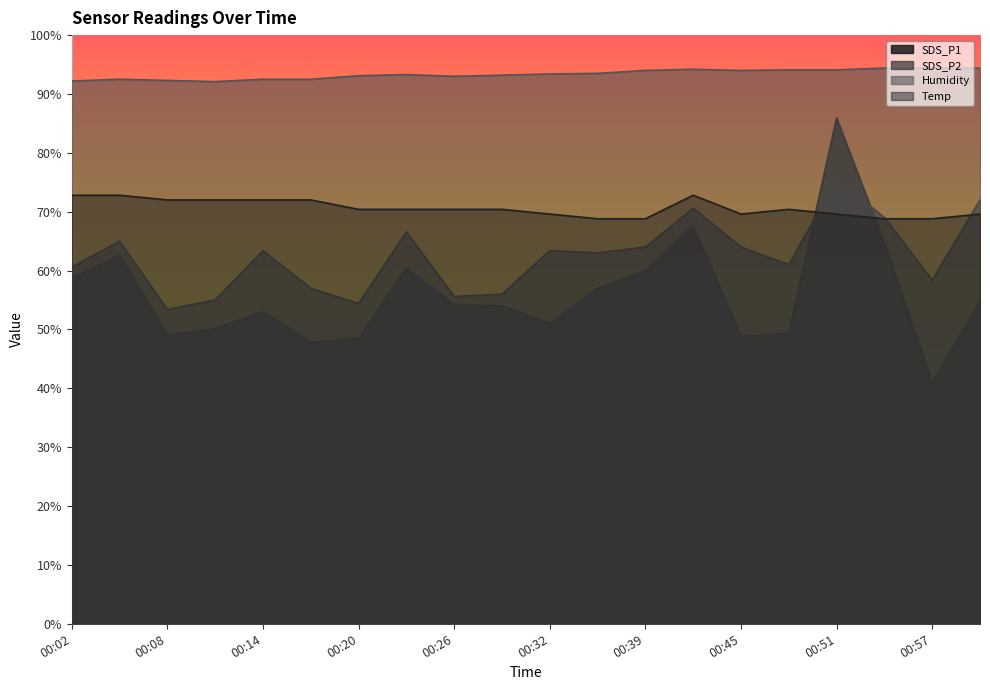

How many lines are shown in the chart?

4